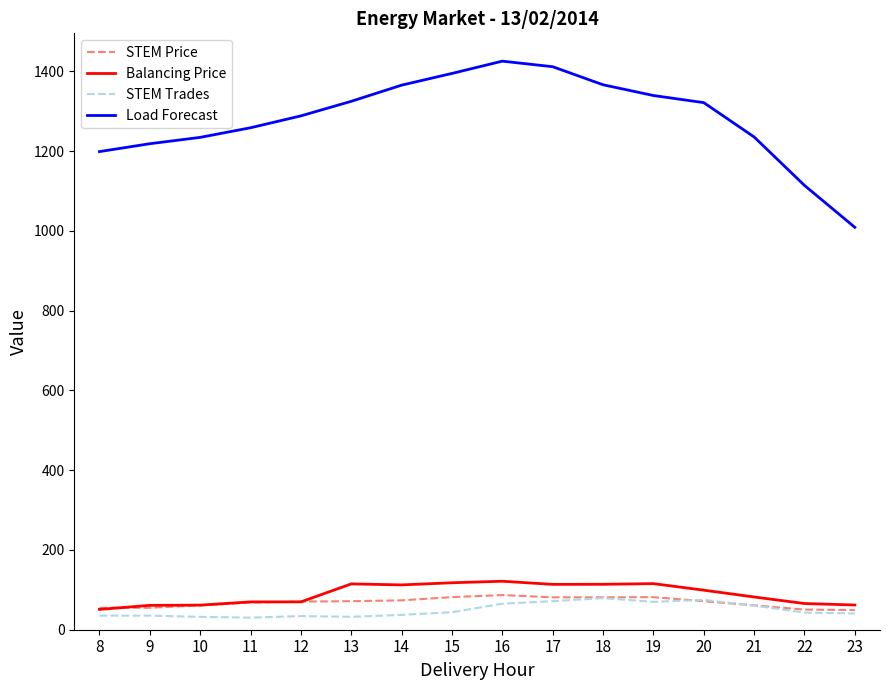

True or false: Load Forecast and STEM Price intersect in this chart.

False